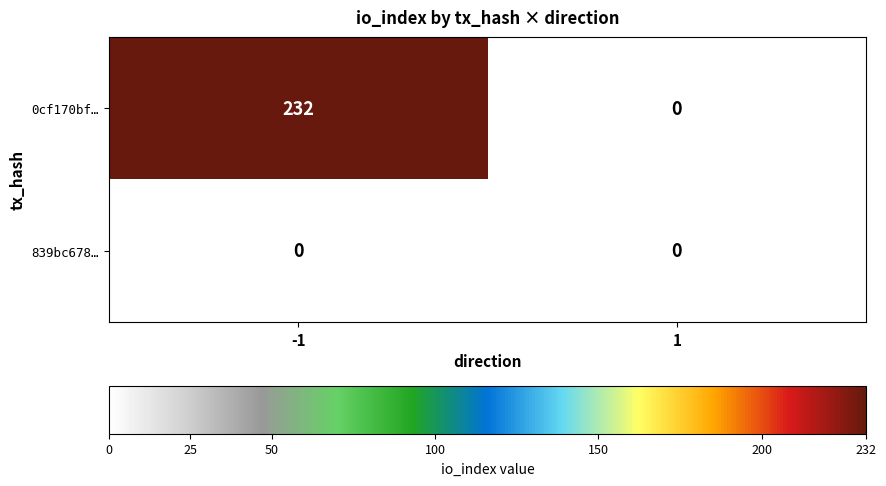

Reading left to right, list all the values displayed in this chart.

0cf170bf…: -1=232	1=0
839bc678…: -1=0	1=0